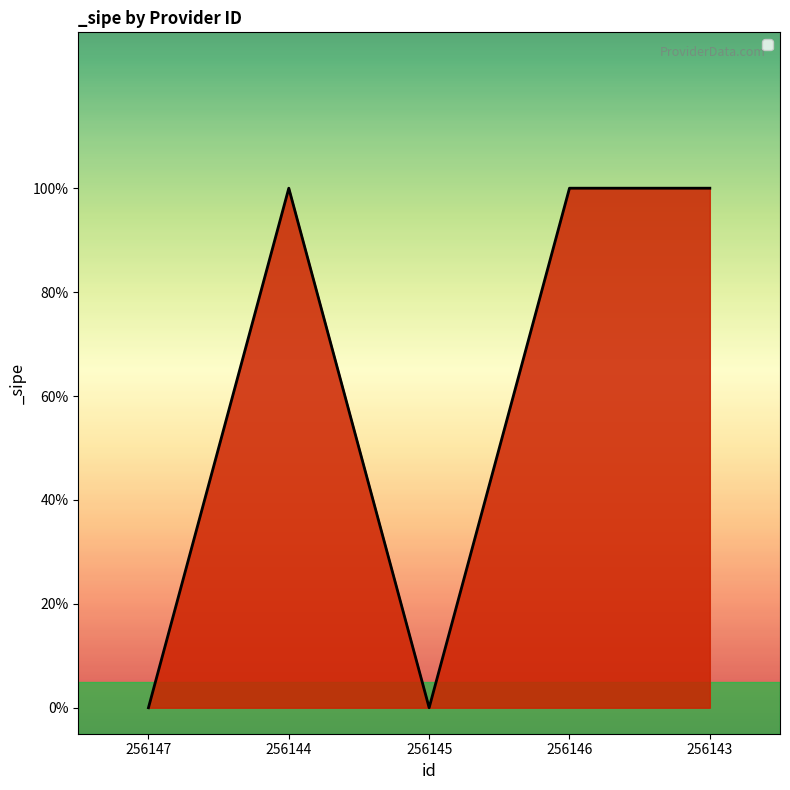

Reading right to left, transcribe all the data shown in this chart.

1	1	0	1	0